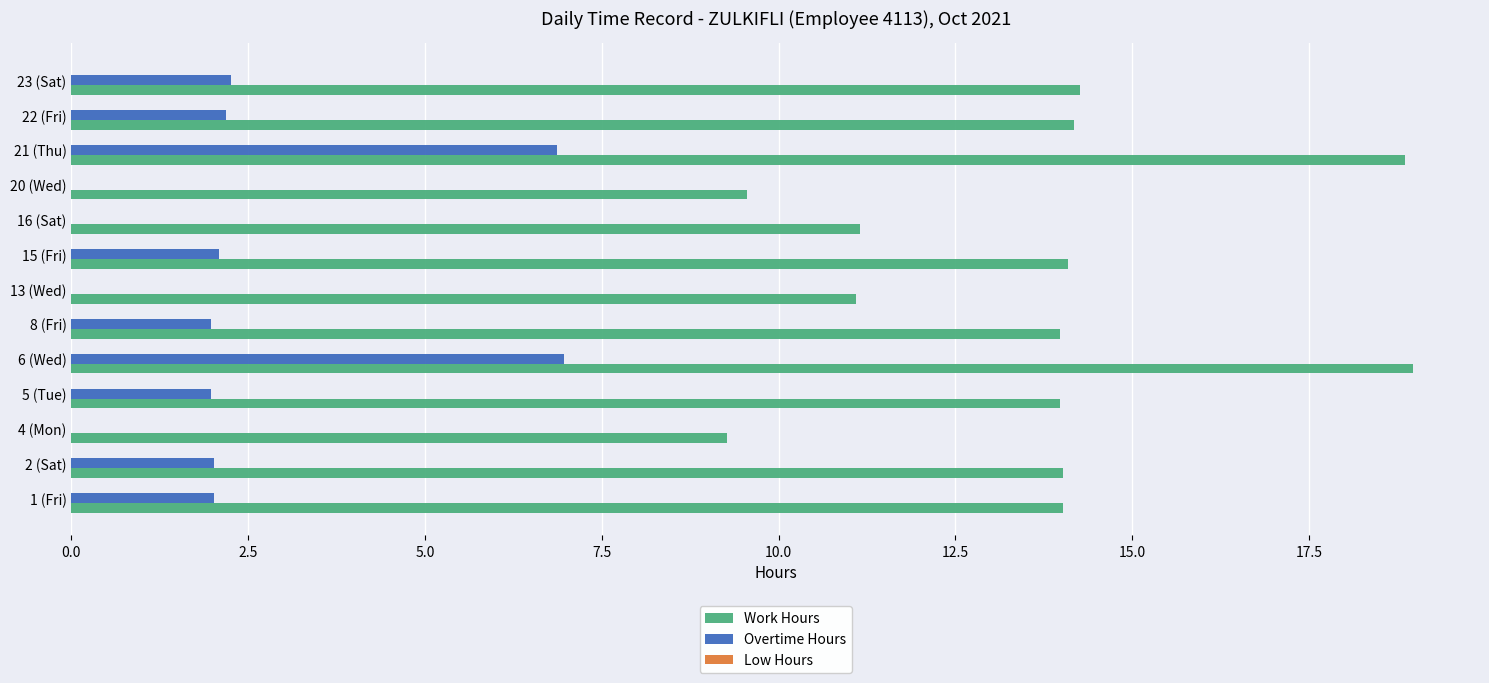

Which series has the largest total across all categories?

Work Hours